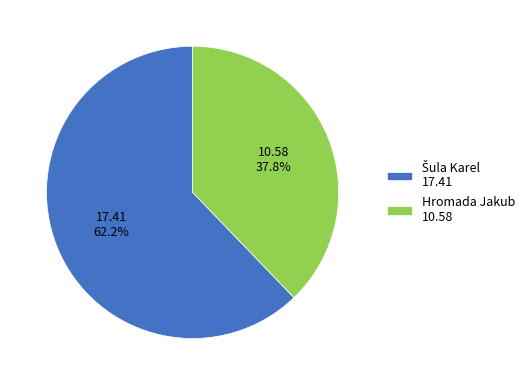

How much of the chart is everything except Hromada Jakub 10.58?

62.2%